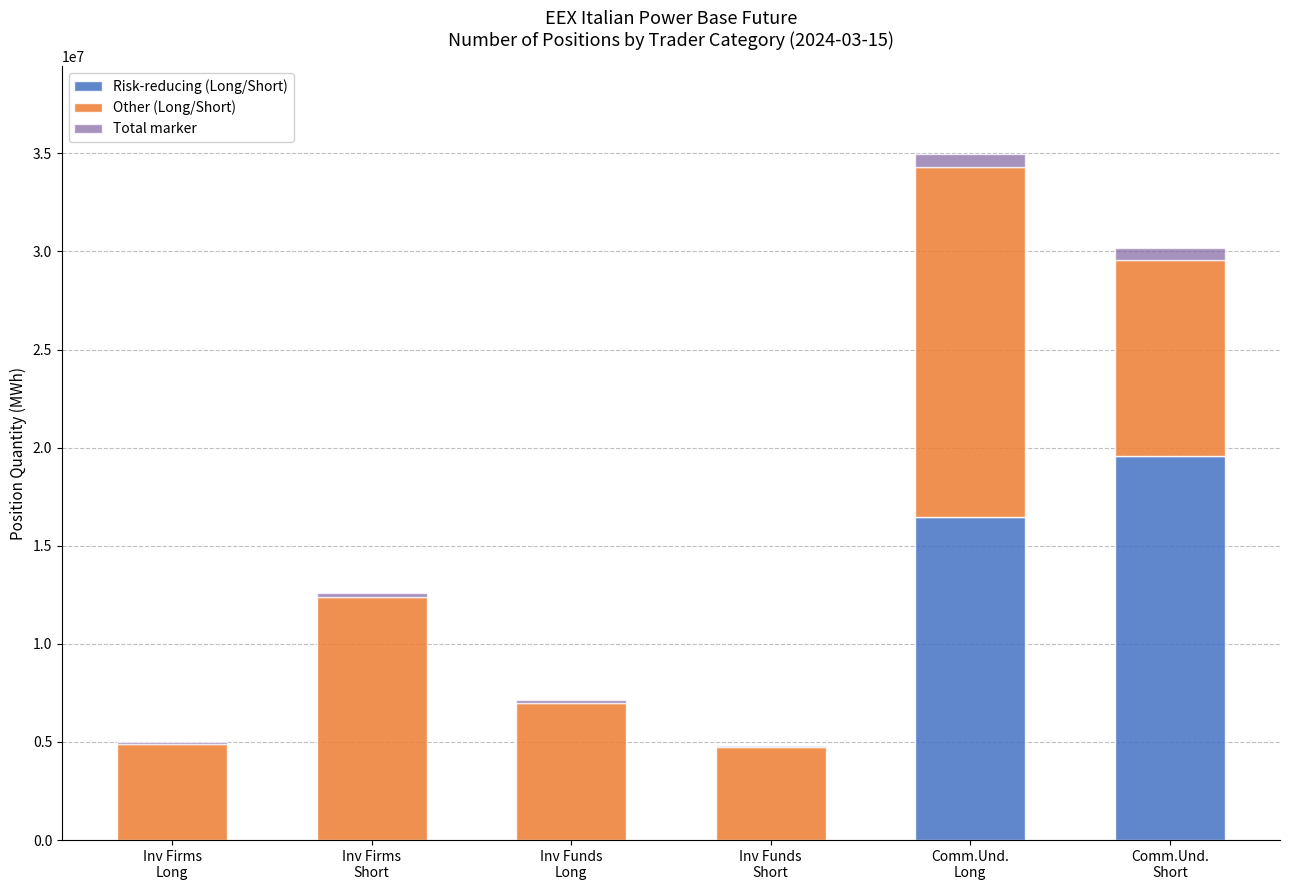

What is the maximum value for Risk-reducing (Long/Short)?

19571807.0